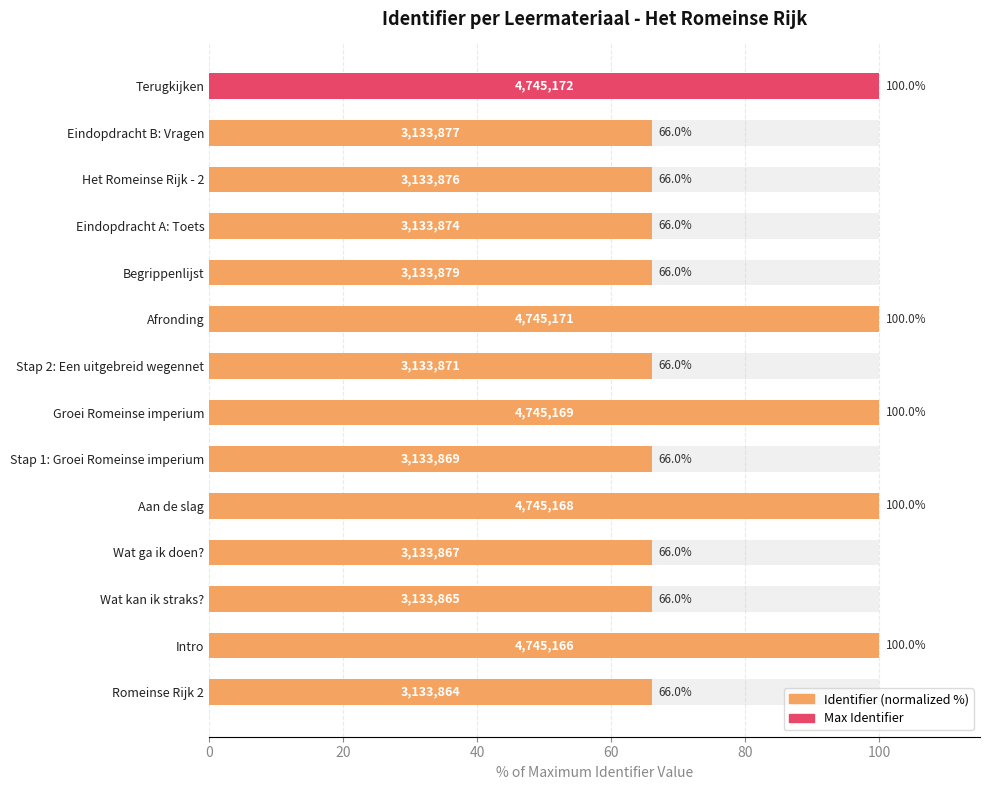

True or false: the data shows 133.2 at Afronding.

False